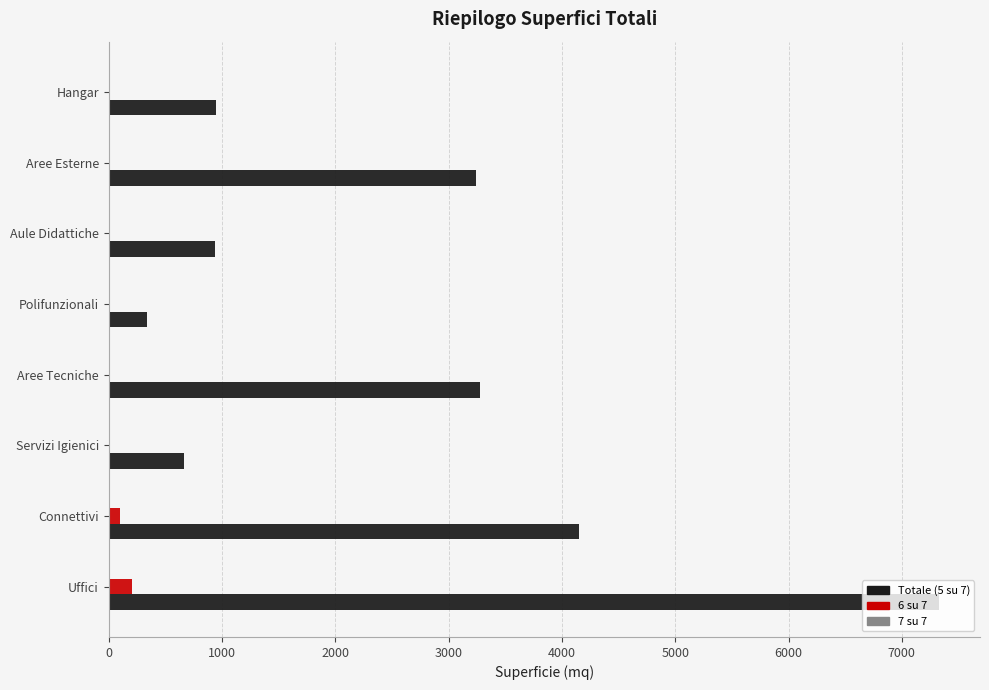

The 6 su 7 series shows 0.0 at Hangar. True or false?

True